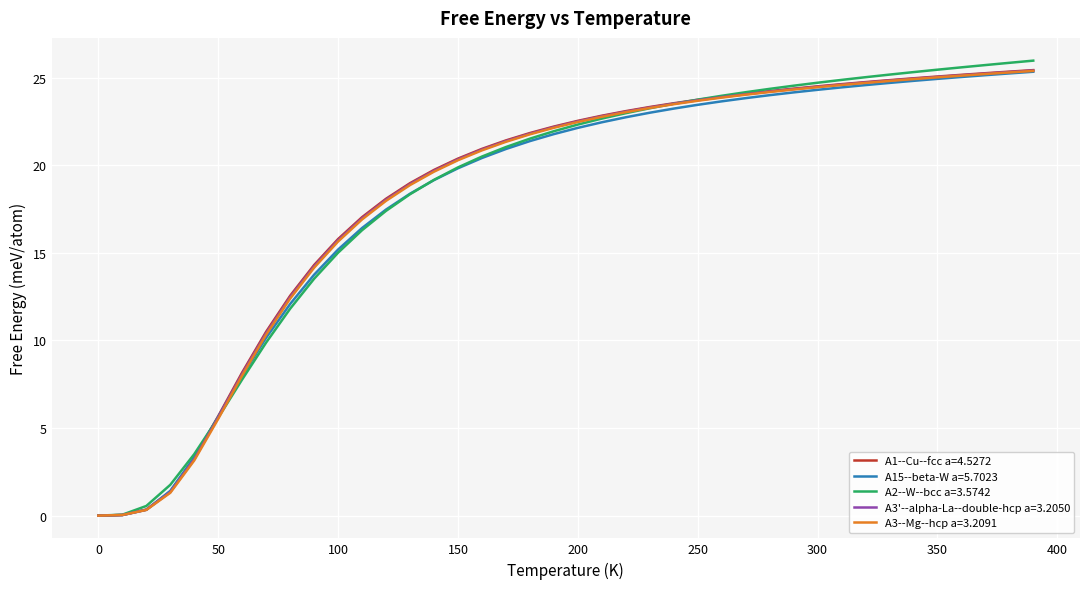

What is the sum of all A2--W--bcc a=3.5742 values?

734.9